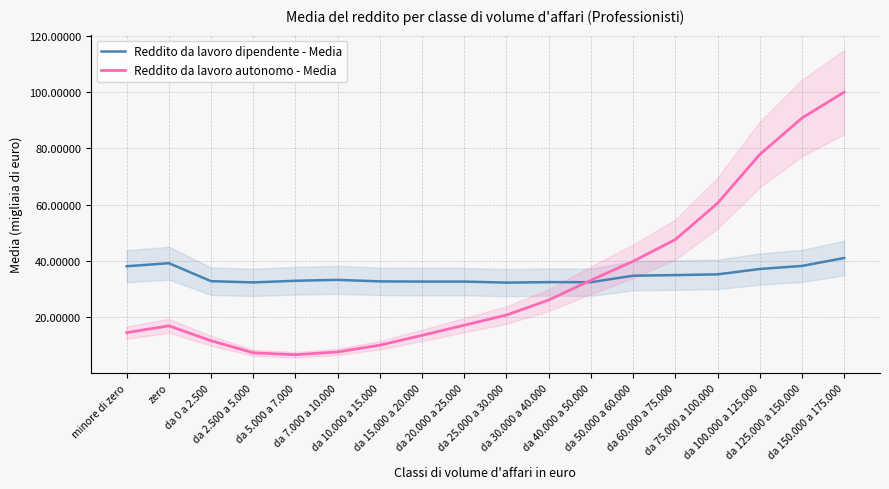

What is the spread (max minus min) of values at da 50.000 a 60.000?

5.1